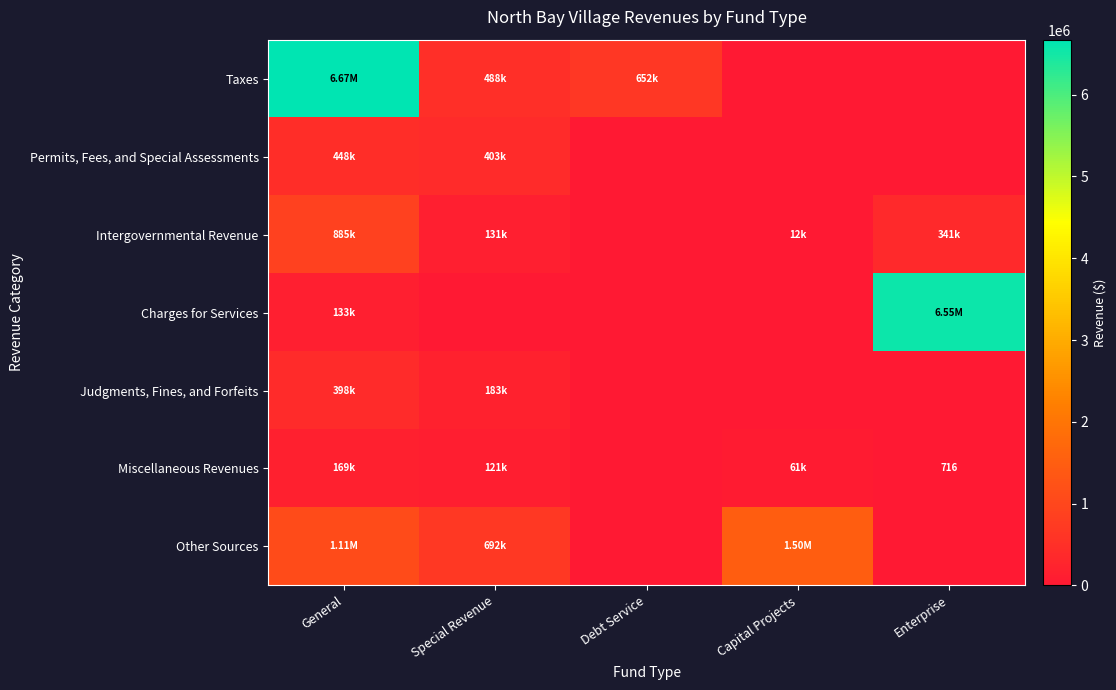

Which series has the largest total across all categories?

Taxes